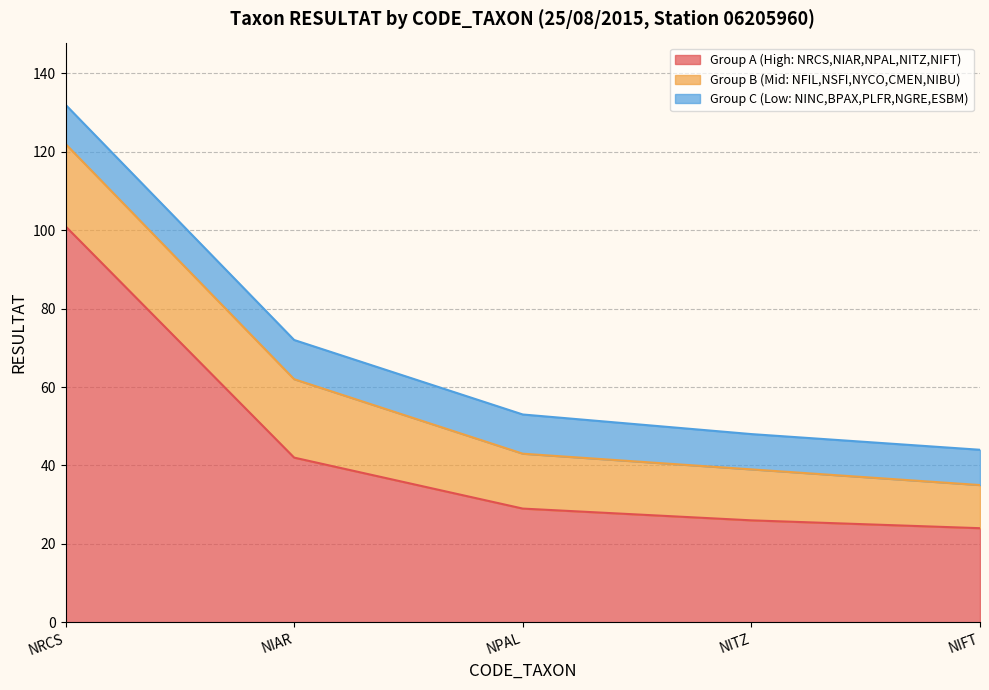

The chart shows a value of 0 at EOMI. True or false?

False